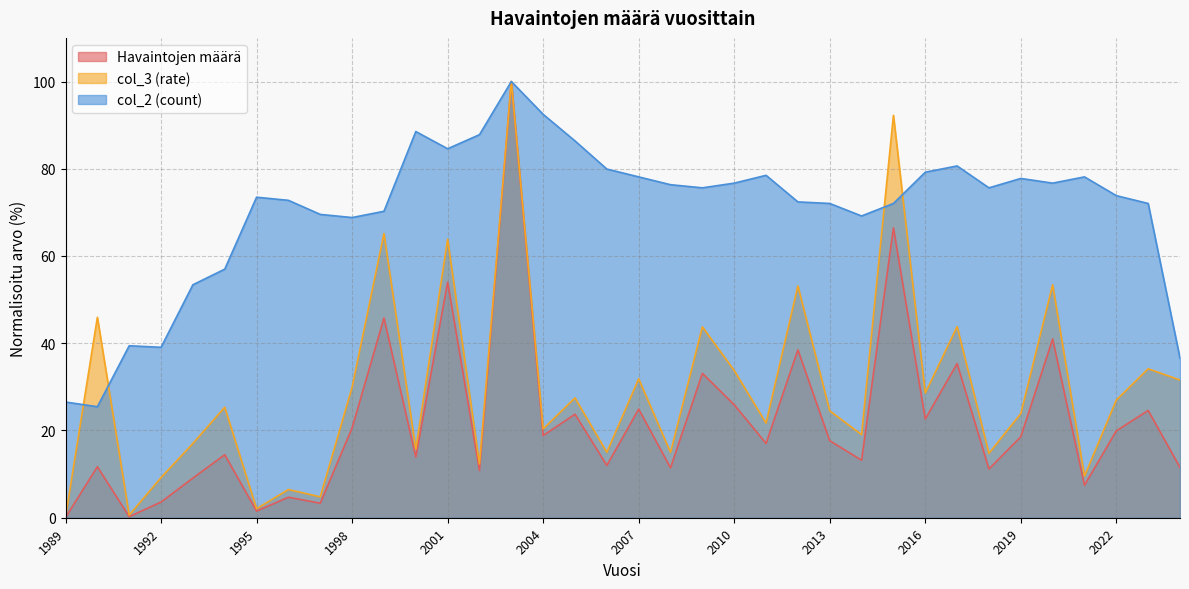

Reading left to right, list all the values displayed in this chart.

Havaintojen määrä: 0.0	11.7	0.2	3.6	9.1	14.4	1.5	4.7	3.3	20.6	45.8	13.9	54.0	10.8	100.0	18.8	23.7	12.0	24.9	11.4	33.1	25.9	17.0	38.5	17.7	13.2	66.5	22.6	35.3	11.2	18.6	41.0	7.5	19.9	24.6	11.5
col_3: 0.1	46.0	0.6	9.2	17.0	25.3	2.1	6.5	4.8	29.9	65.2	15.7	63.9	12.3	100.0	20.4	27.5	15.0	31.8	15.0	43.8	33.8	21.7	53.1	24.5	19.1	92.3	28.6	43.8	14.8	23.9	53.4	9.5	27.0	34.1	31.6
col_2: 26.5	25.4	39.4	39.1	53.4	57.0	73.5	72.8	69.5	68.8	70.3	88.5	84.6	87.8	100.0	92.5	86.4	79.9	78.1	76.3	75.6	76.7	78.5	72.4	72.0	69.2	72.0	79.2	80.6	75.6	77.8	76.7	78.1	73.8	72.0	36.6